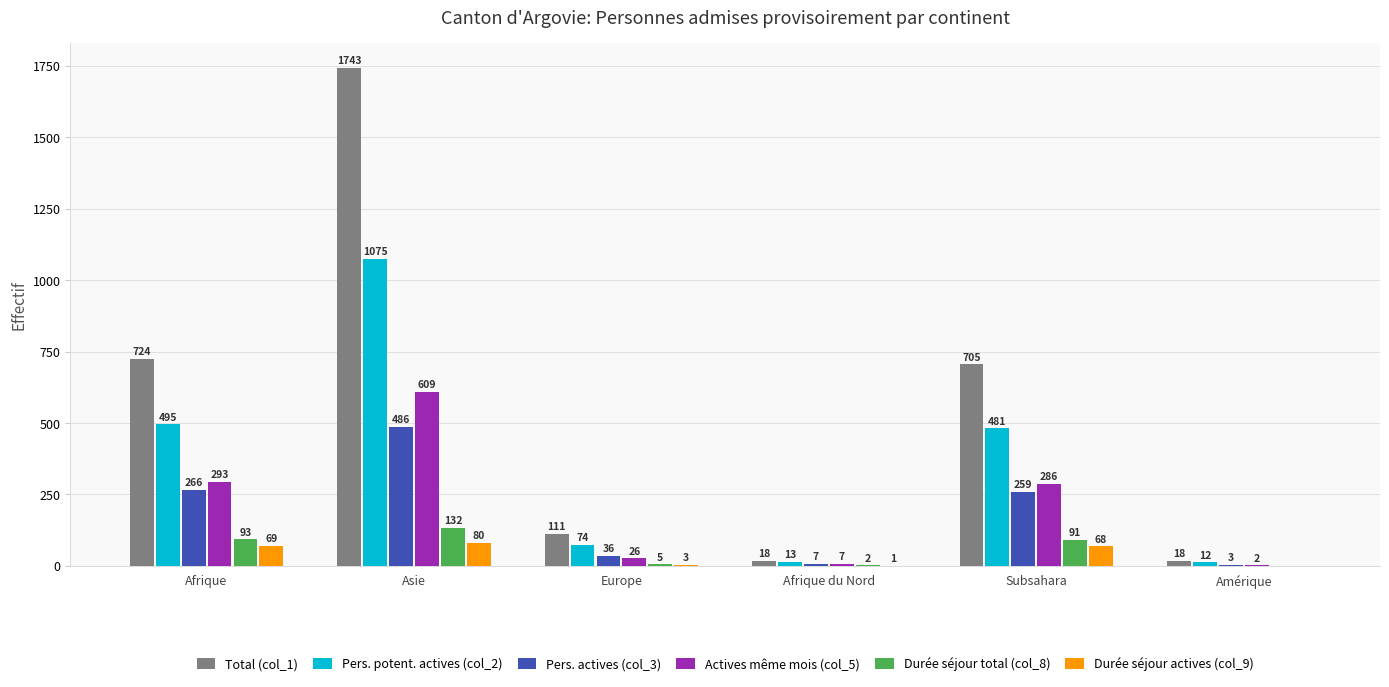

Reading right to left, extract all data points from this chart.

Total (col_1): 18	705	18	111	1743	724
Pers. potent. actives (col_2): 12	481	13	74	1075	495
Pers. actives (col_3): 3	259	7	36	486	266
Actives même mois (col_5): 2	286	7	26	609	293
Durée séjour total (col_8): 0	91	2	5	132	93
Durée séjour actives (col_9): 0	68	1	3	80	69